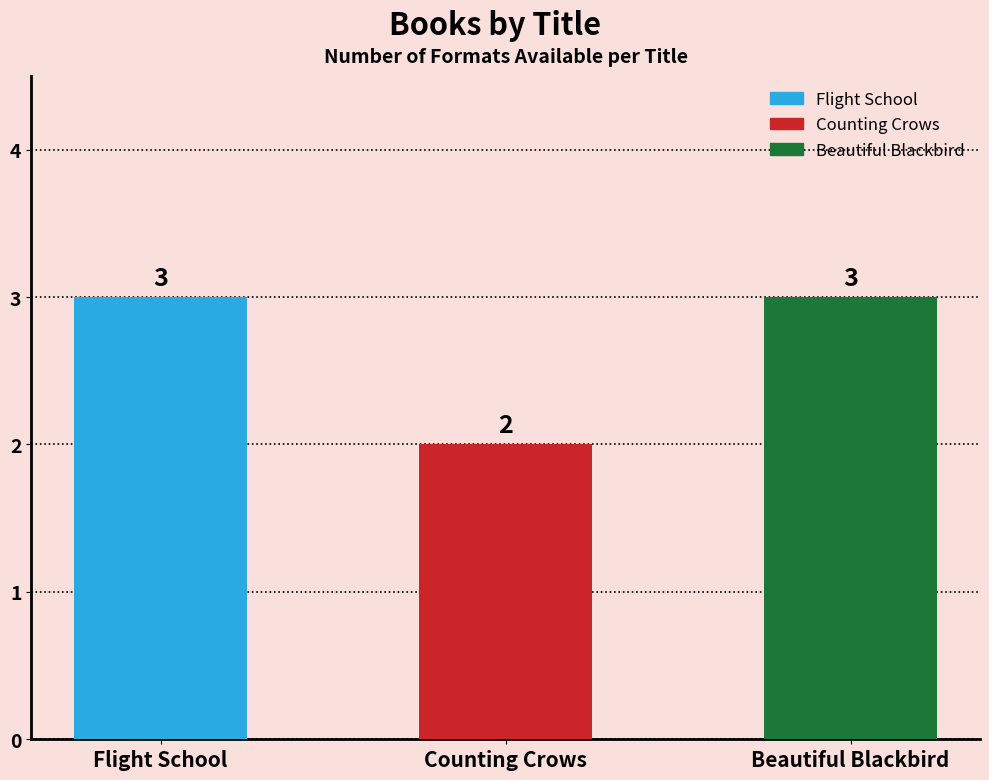

How many bars are there in total?

3